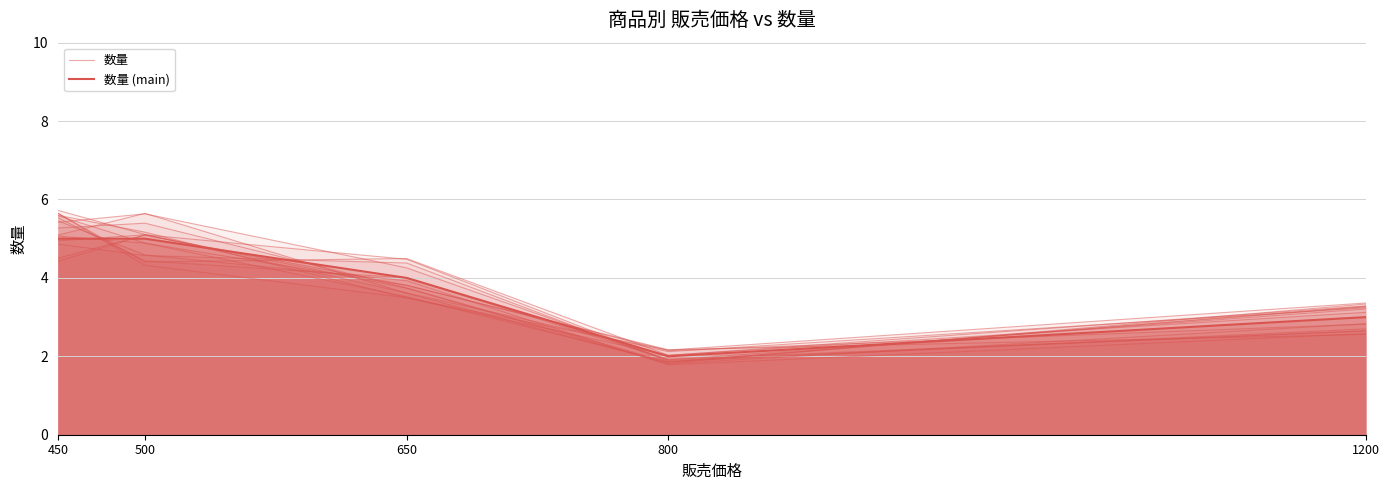

Reading left to right, transcribe all the data shown in this chart.

数量: 450=5.6	500=4.9	650=3.5	800=1.9	1200=3.3
数量 (main): 450=5.0	500=5.0	650=4.0	800=2.0	1200=3.0